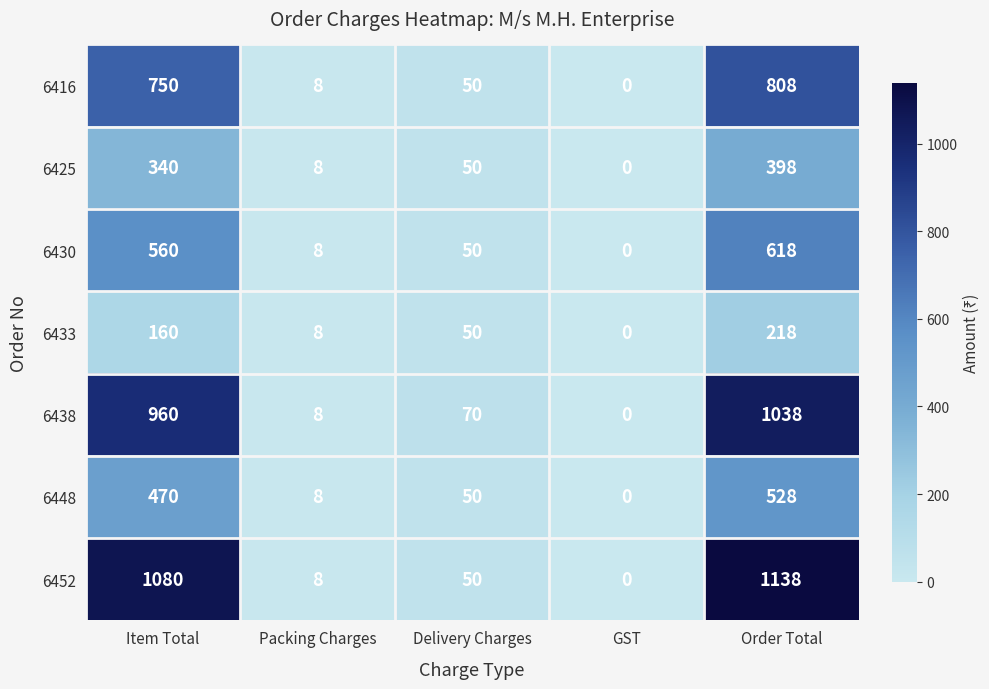

What is the sum of all 6425 values?

796